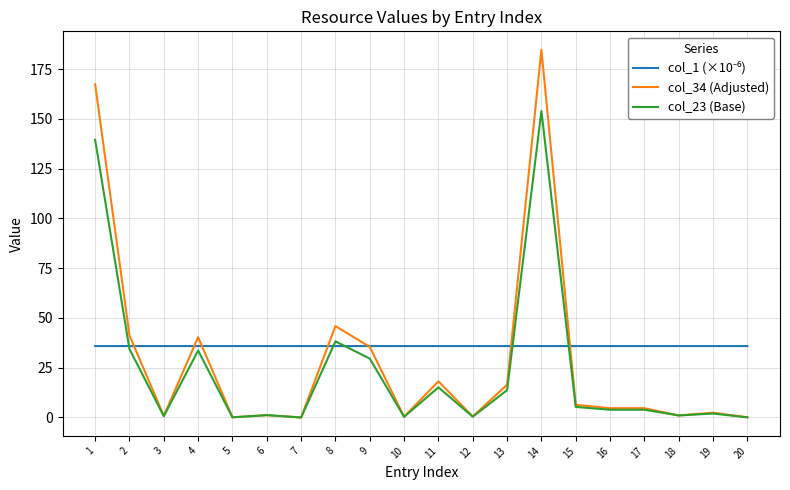

How many distinct data groups are displayed?

3